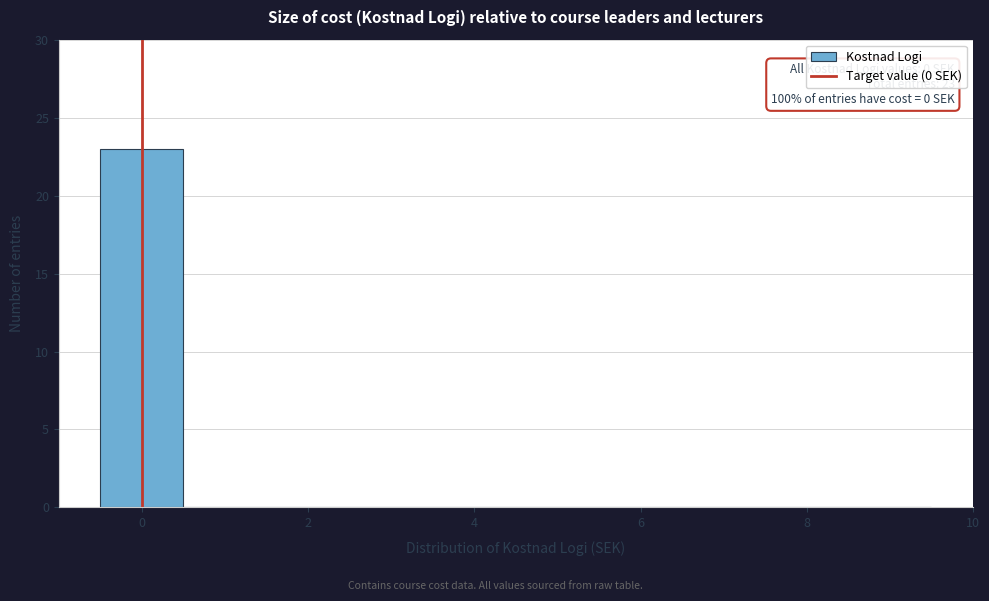

Over which range of the x-axis is the bar tallest?

-0.5 to 0.5